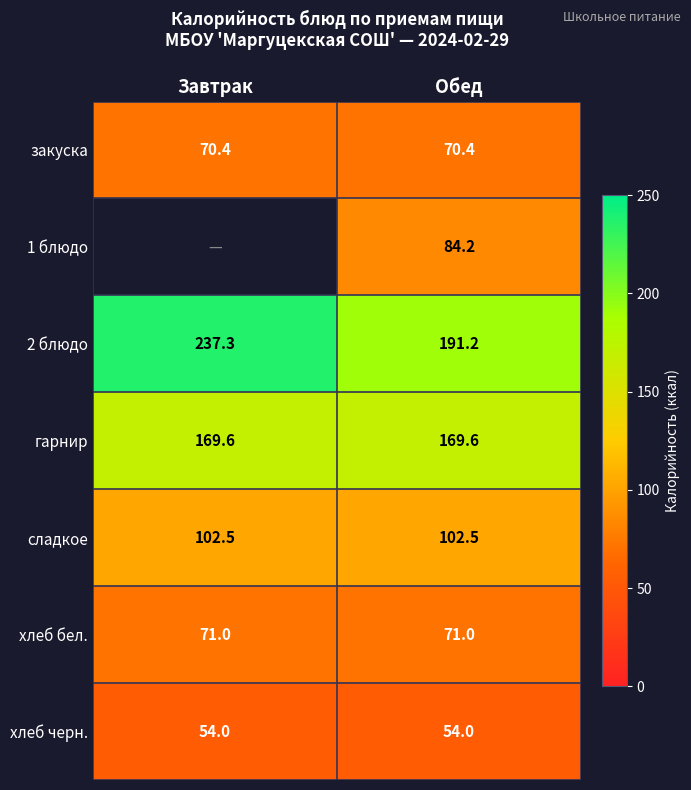

What is the difference between the highest and lowest values at Обед?

137.2